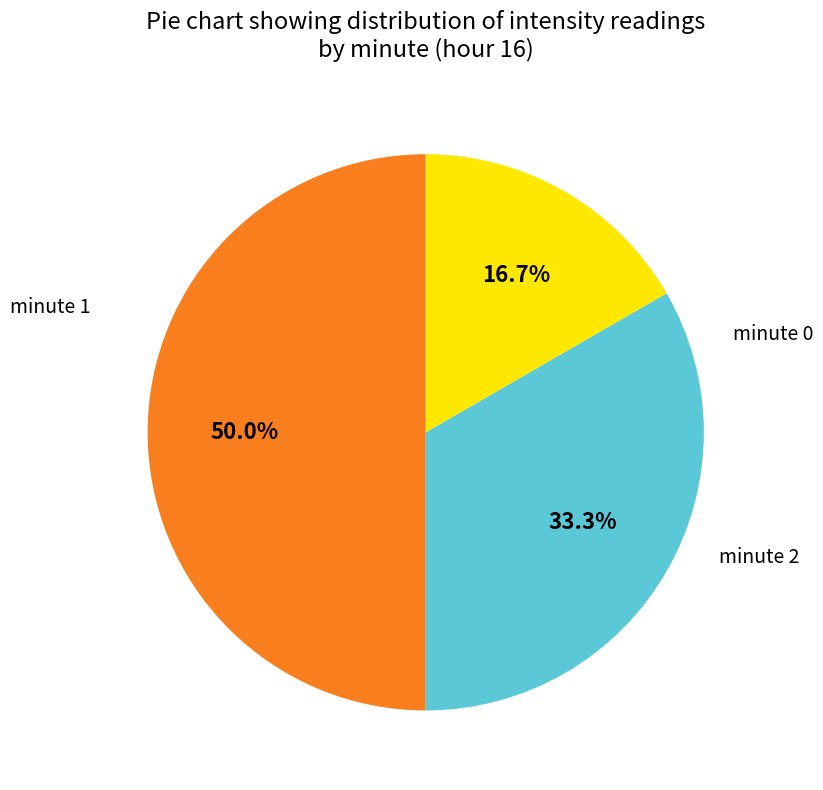

The minute 0 slice represents 50% of the pie. True or false?

True